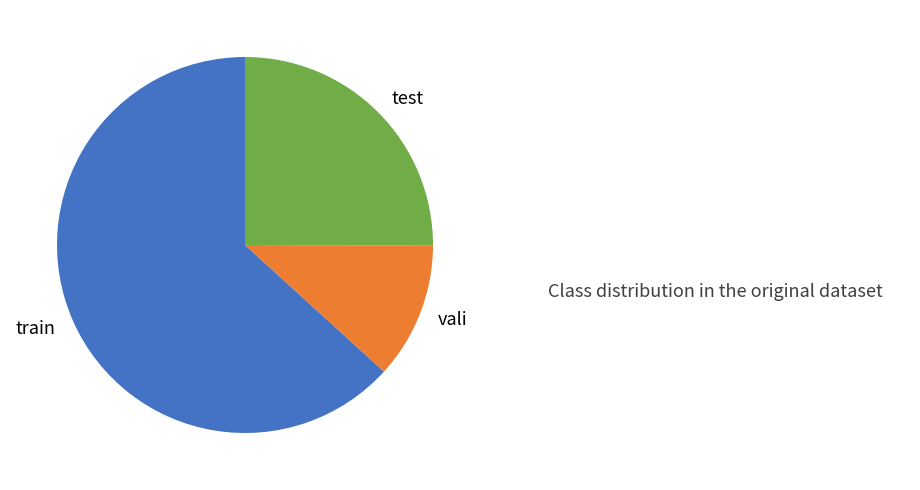

Rank the categories by value from lowest to highest.

vali, test, train